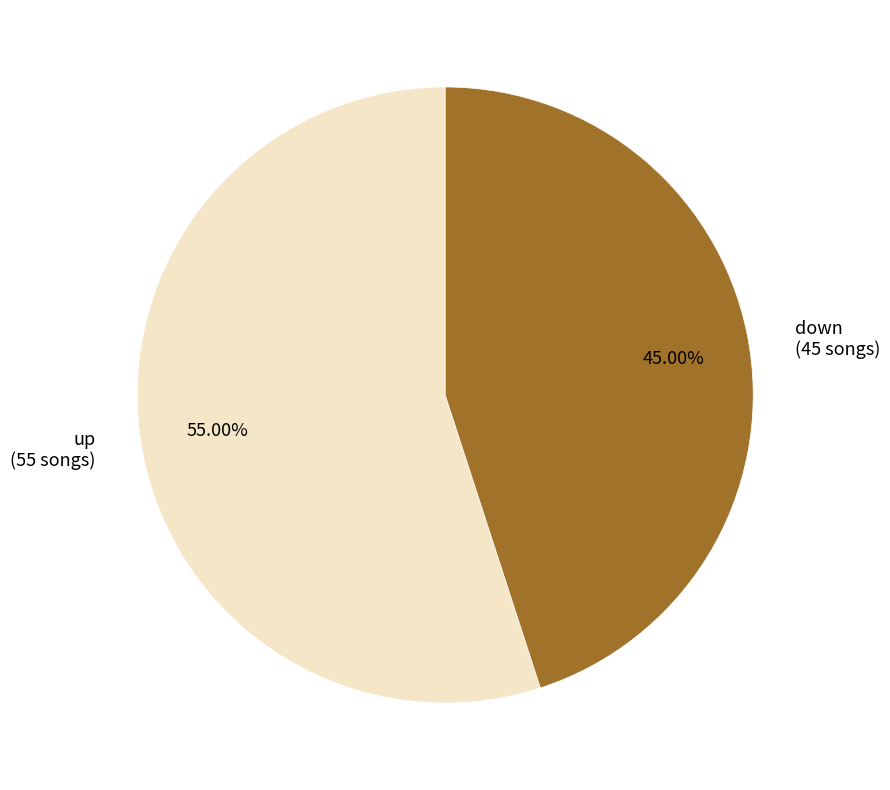

To the nearest percent, what percentage of the pie is up?

55%